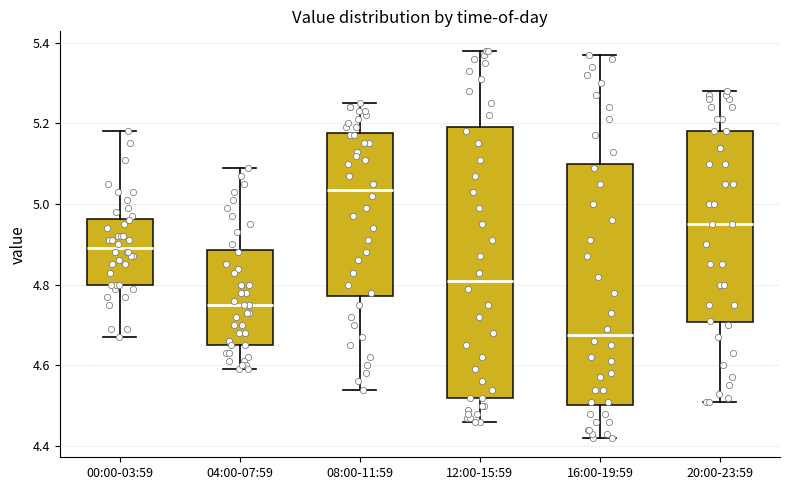

Where does the median line of the box for 12:00-15:59 sit on the y-axis? The values are not printed on the chart, so give them approximately, as read against the axis.

4.82